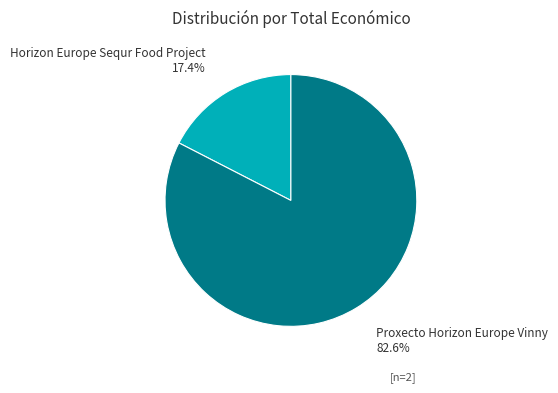

The Proxecto Horizon Europe Vinny slice represents 88% of the pie. True or false?

False